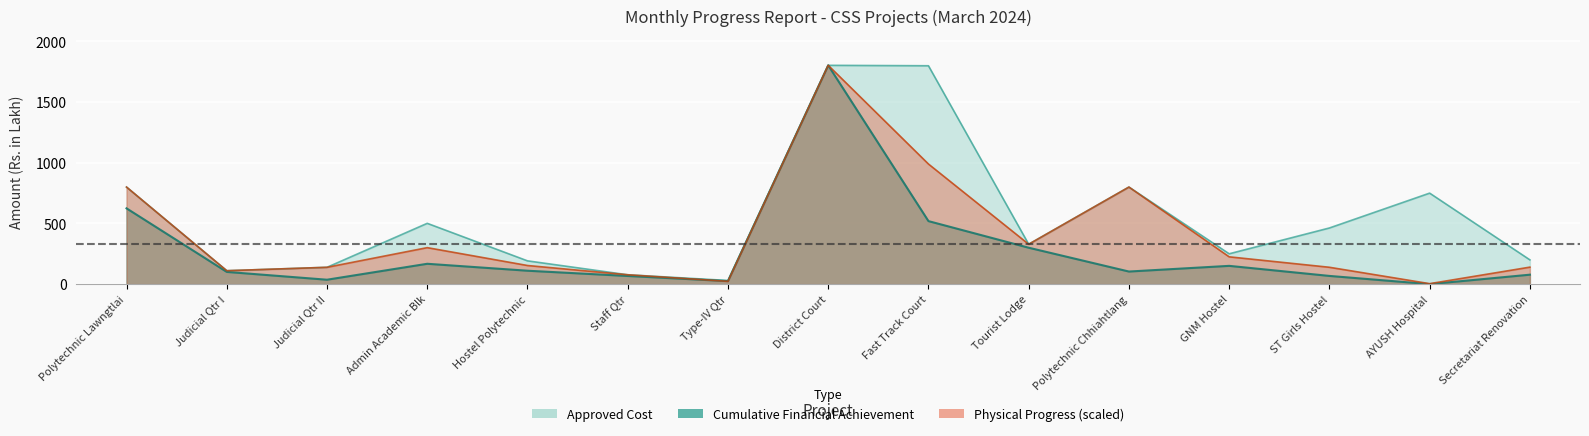

What is the sum of all cumulative_fin values?

4153.8